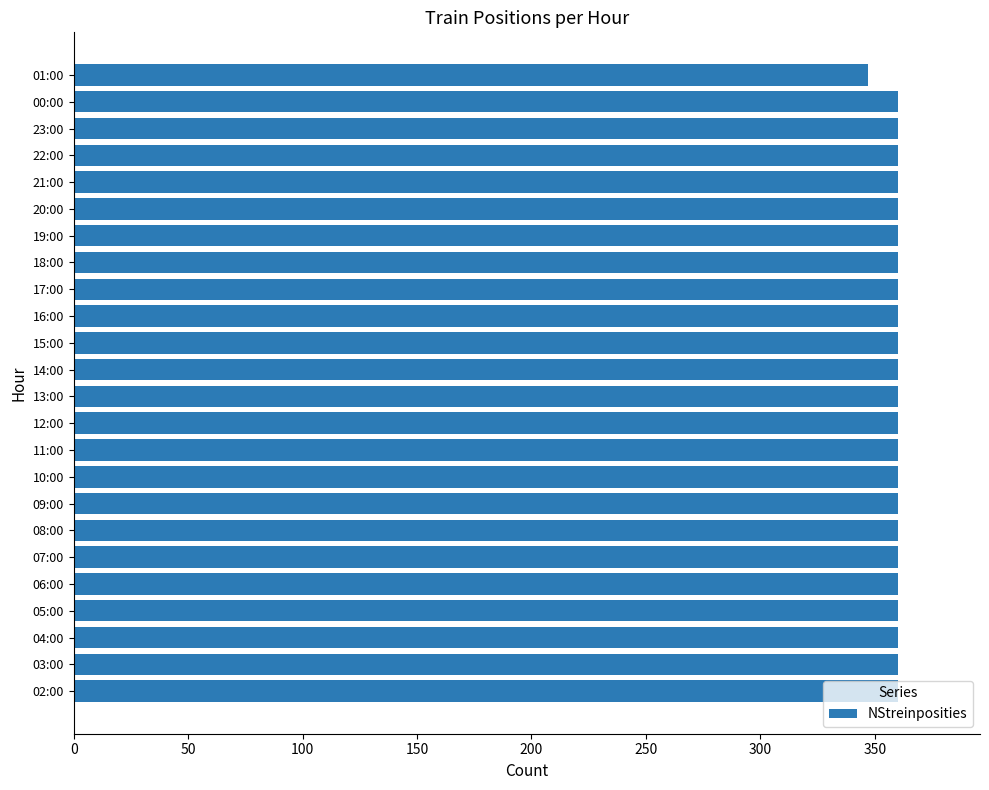

At which category does the chart reach its minimum across all series?

01:00